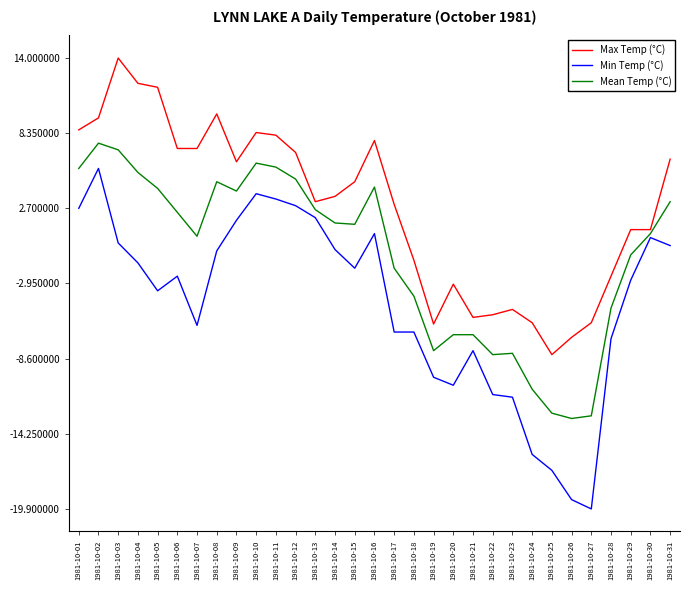

At which label does Min Temp (°C) first exceed -2?

1981-10-01